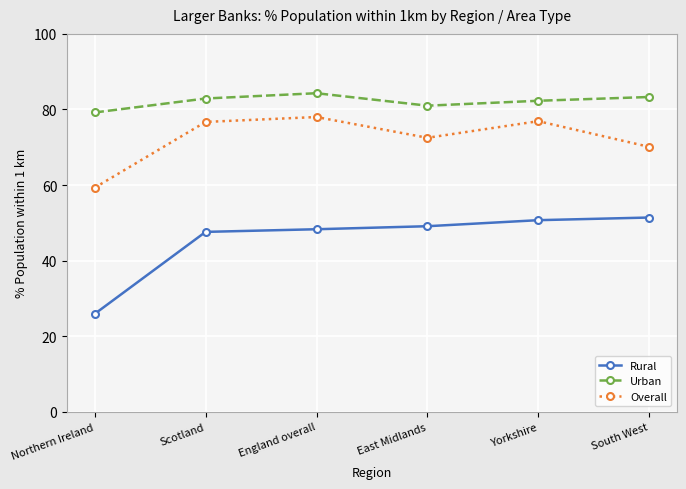

Is it true that Rural equals 64.9 at England overall?

False